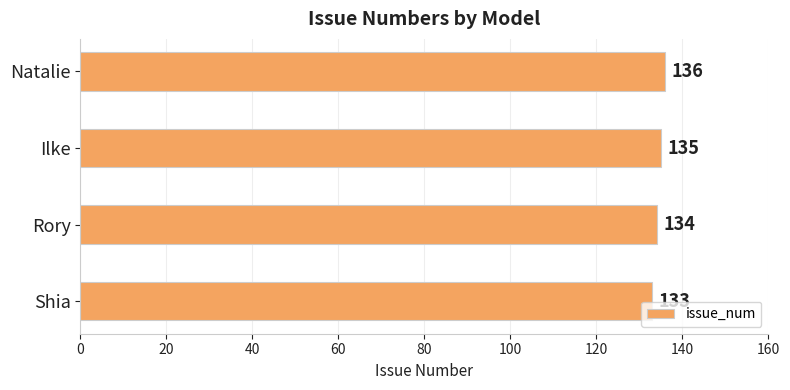

Are the bars grouped side by side (vs. stacked)?

No